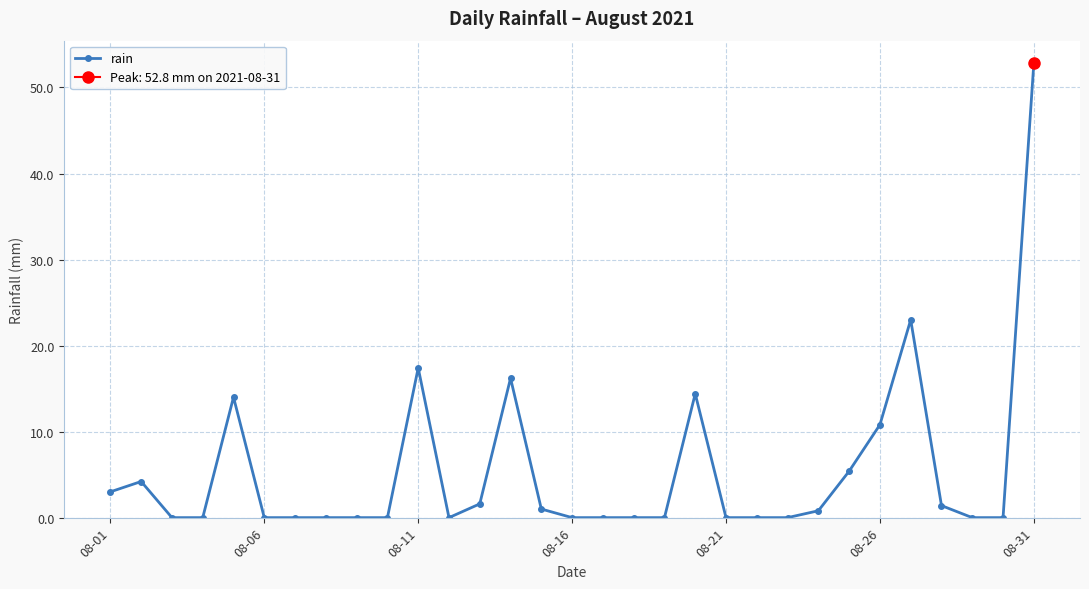

True or false: rain has a value of 17.4 at 08-11.

True